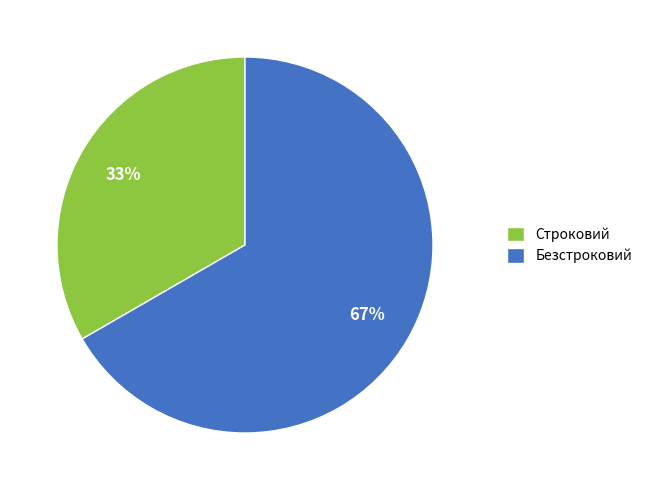

What is the ratio of the value at Строковий to the value at Безстроковий?

0.5